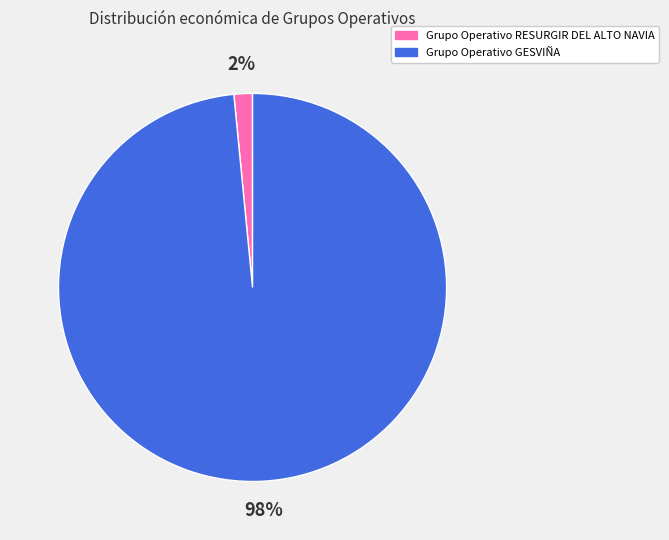

Is there a majority slice in this chart?

Yes